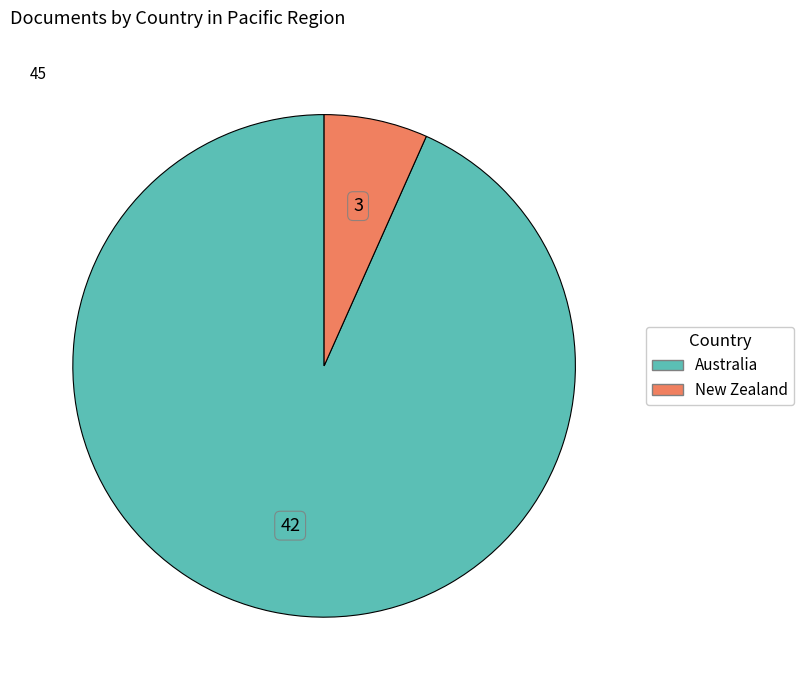

True or false: Australia accounts for 93% of the total.

True